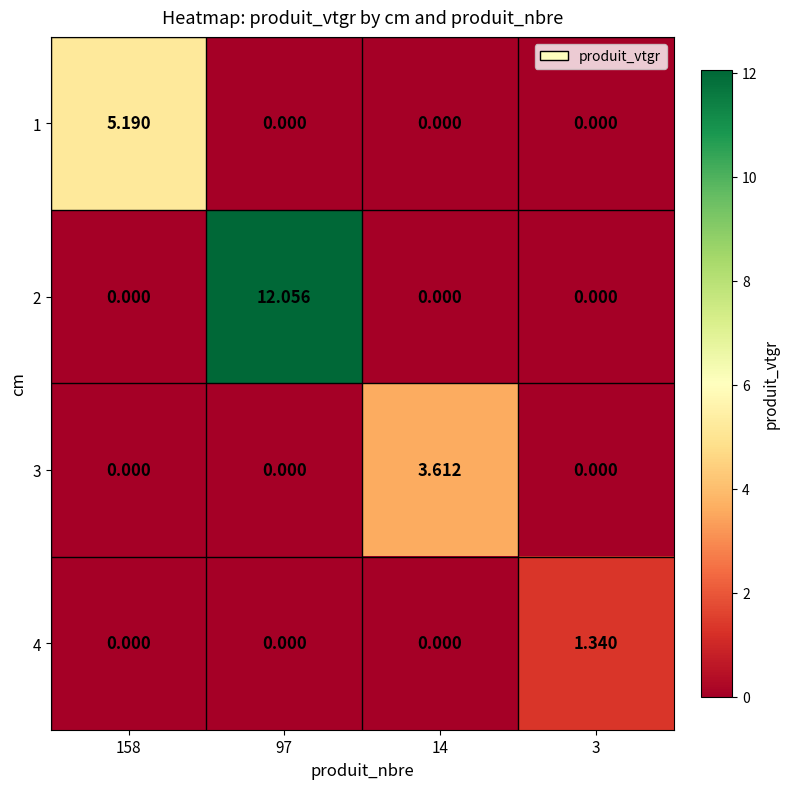

How many series are shown in this chart?

4